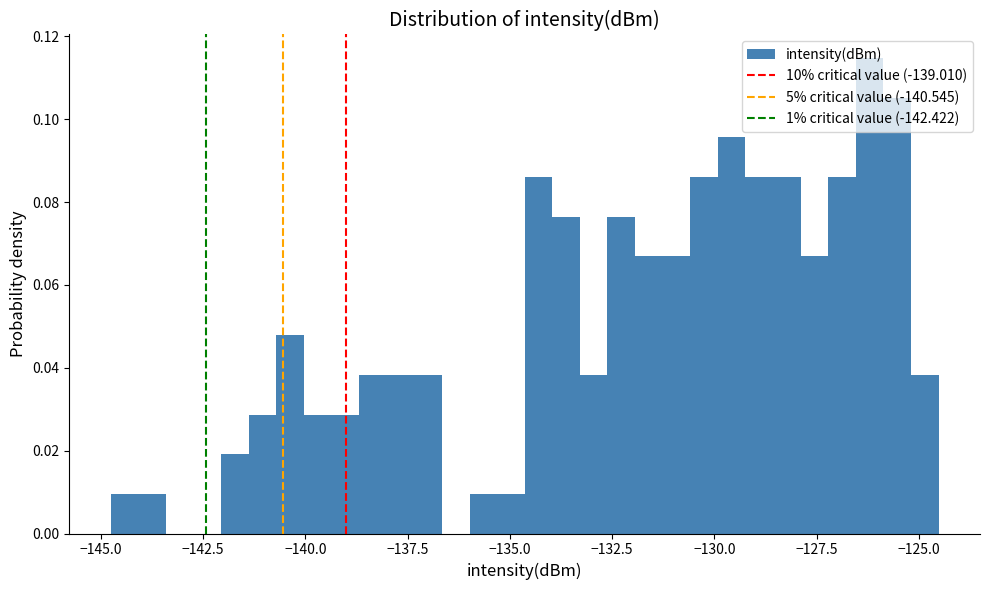

Around what value on the x-axis is the tallest bar? Give the approximate position of its centre, as read against the axis.

-126.0